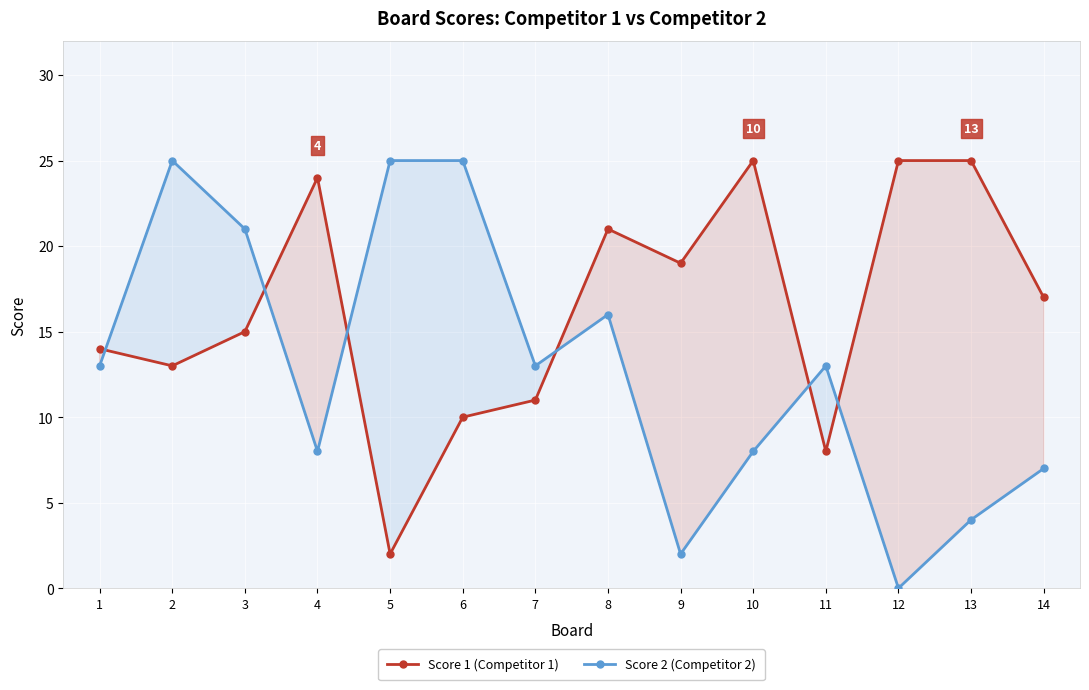

What is the difference between the Score 1 (Competitor 1) values at 5 and 11?

6